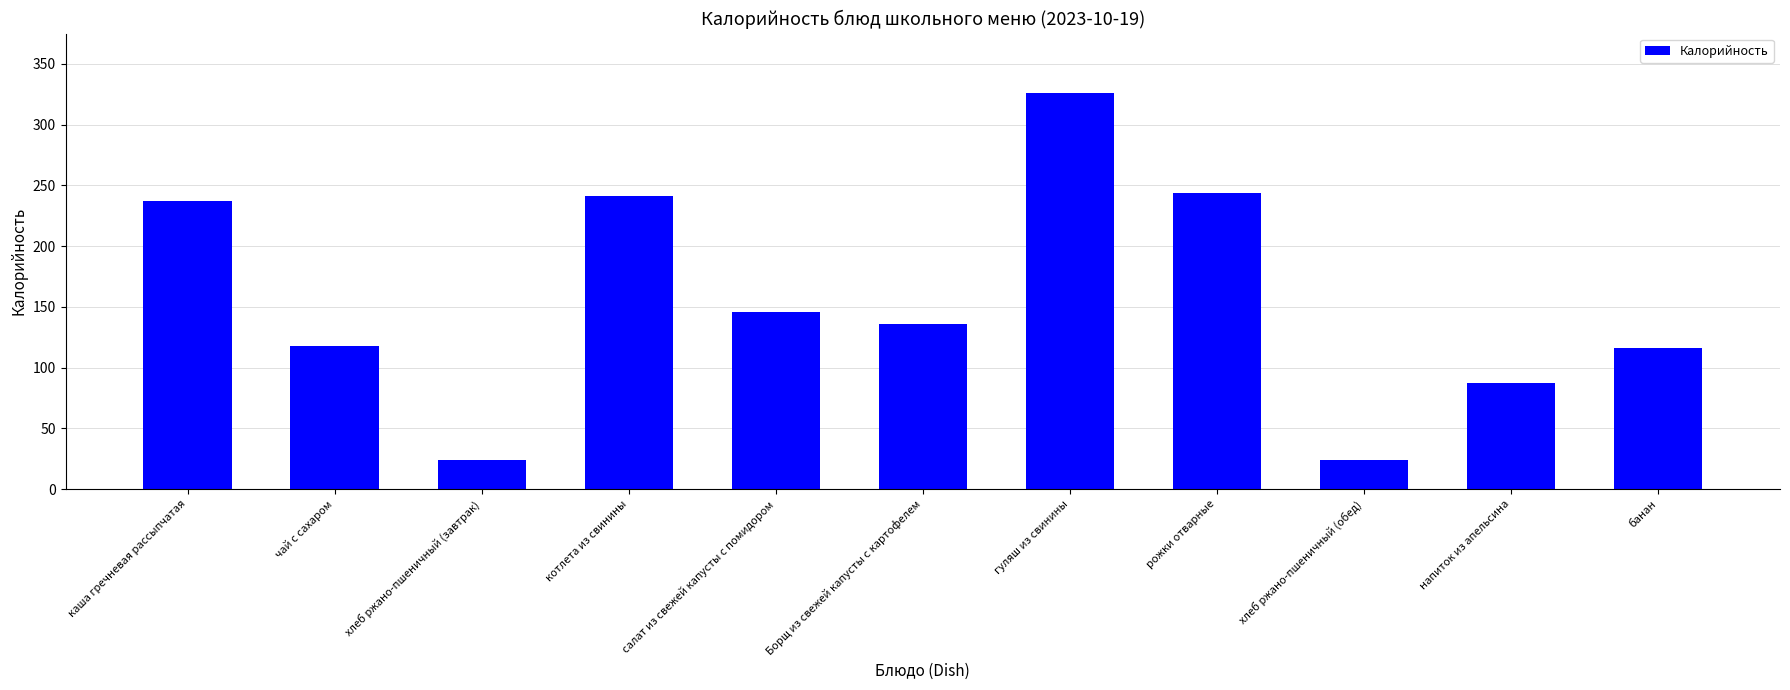

Read the value at банан.

115.9